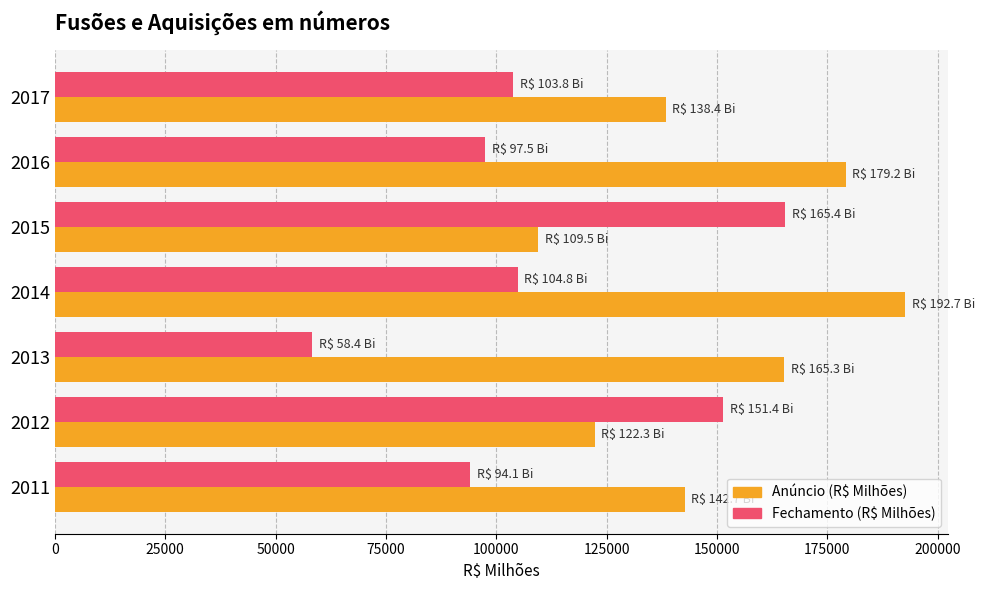

What is the highest value of the Anúncio (R$ Milhões) series?

192711.3